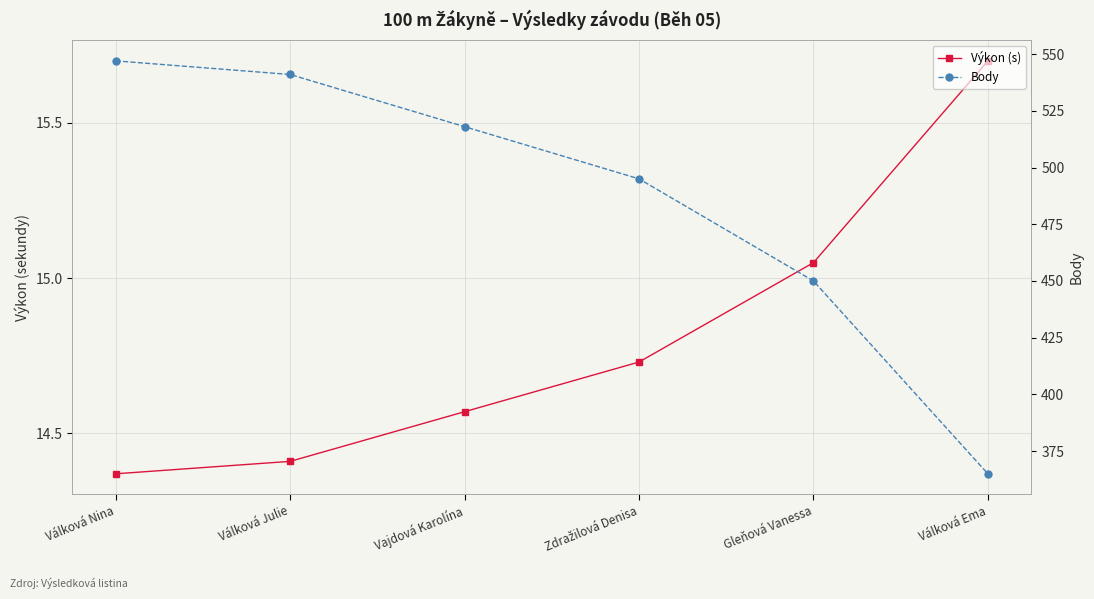

How many lines are shown in the chart?

2